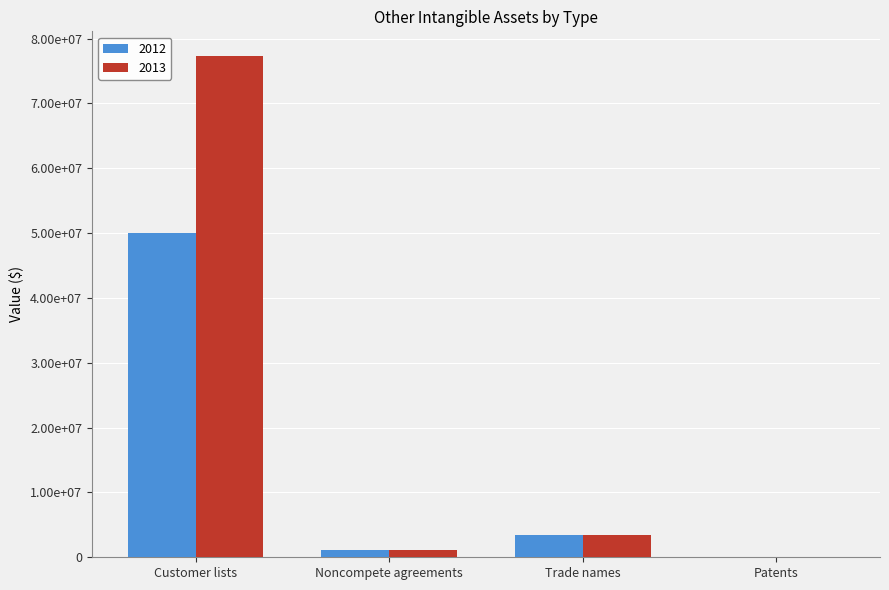

Rank the series by their average value, from highest to lowest.

2013, 2012